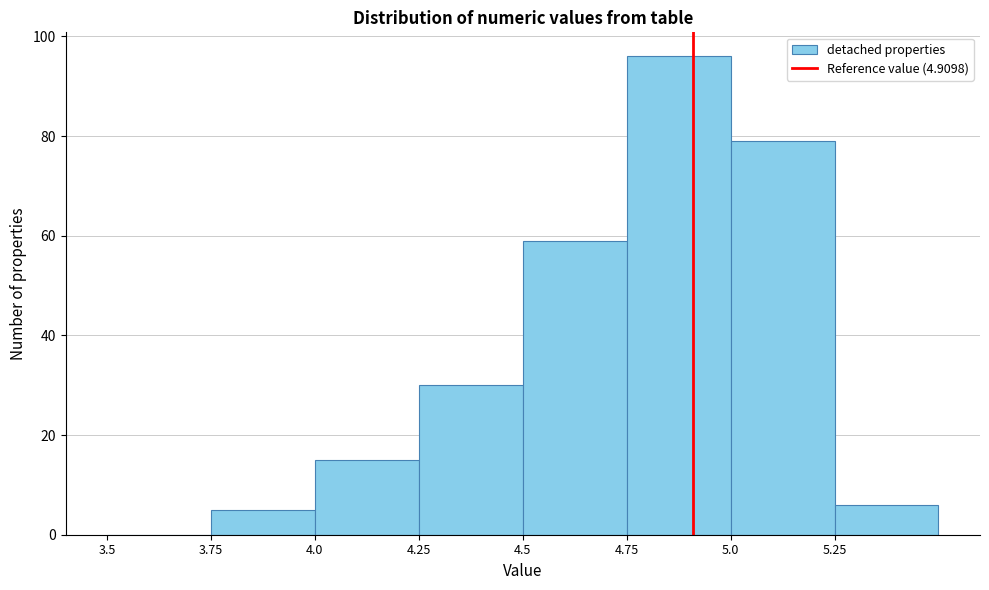

What is the height of the bar covering 4.25 to 4.50 on the x-axis? The values are not printed on the chart, so give them approximately, as read against the axis.

30